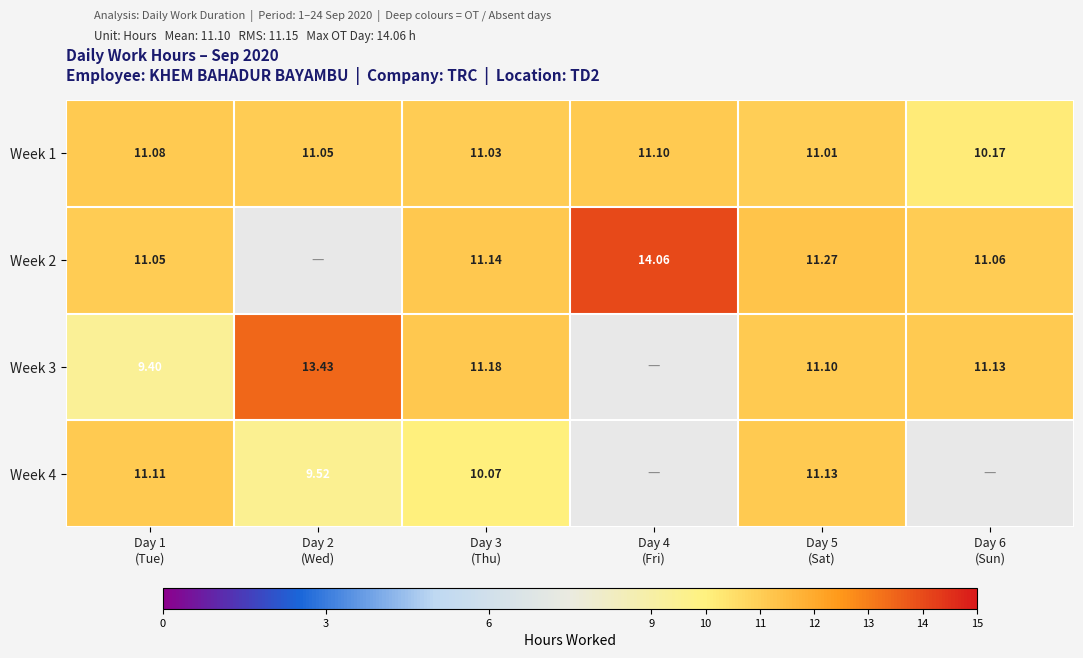

List the series in order of their peak value, lowest first.

Week 1, Week 4, Week 3, Week 2